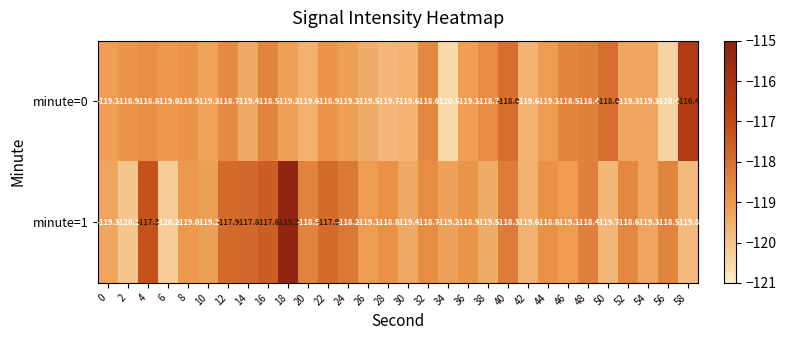

Which series has the widest spread of values?

minute=1